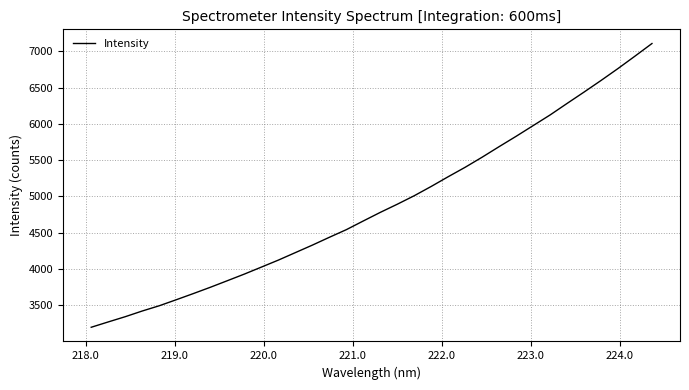

How many values exceed 4780?

17